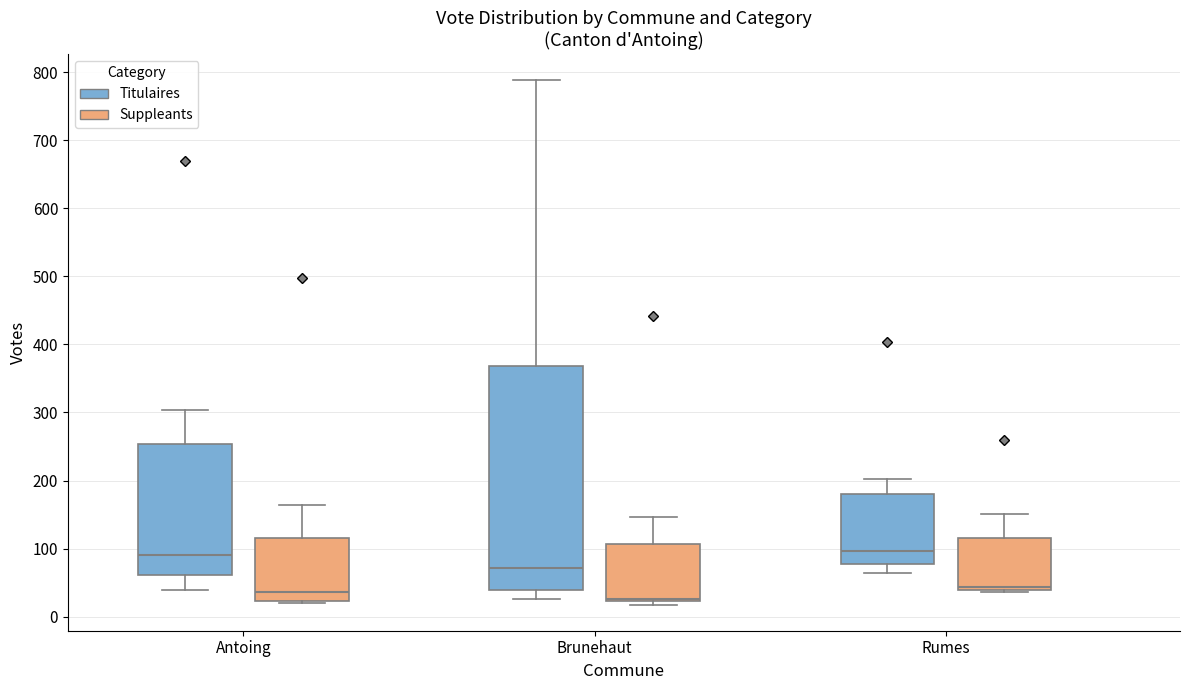

Which box is the tallest, from its lower edge to its upper edge?

Brunehaut (Titulaires)